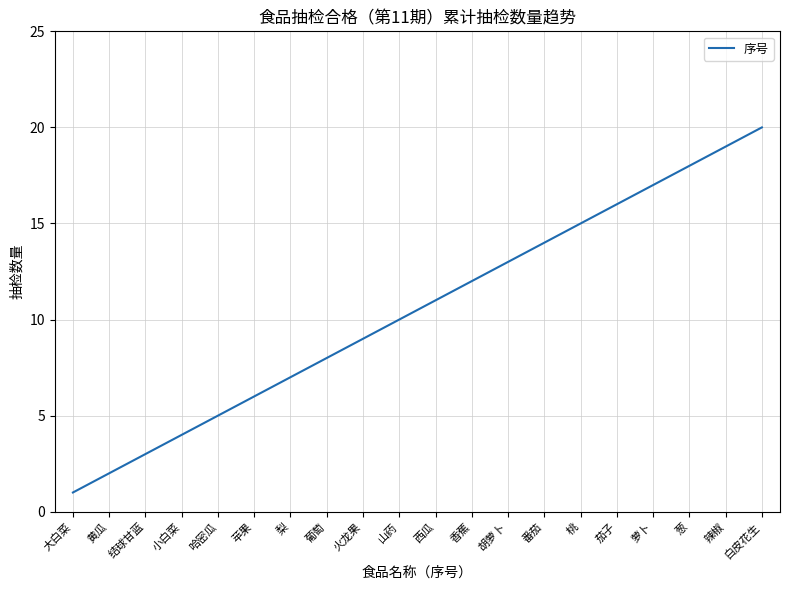

Rank the categories by value from lowest to highest.

大白菜, 黄瓜, 结球甘蓝, 小白菜, 哈密瓜, 苹果, 梨, 葡萄, 火龙果, 山药, 西瓜, 香蕉, 胡萝卜, 番茄, 桃, 茄子, 萝卜, 葱, 辣椒, 白皮花生